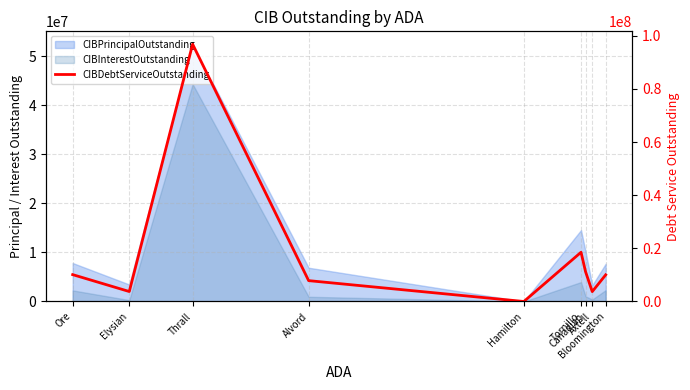

How many categories are shown in the chart?

9